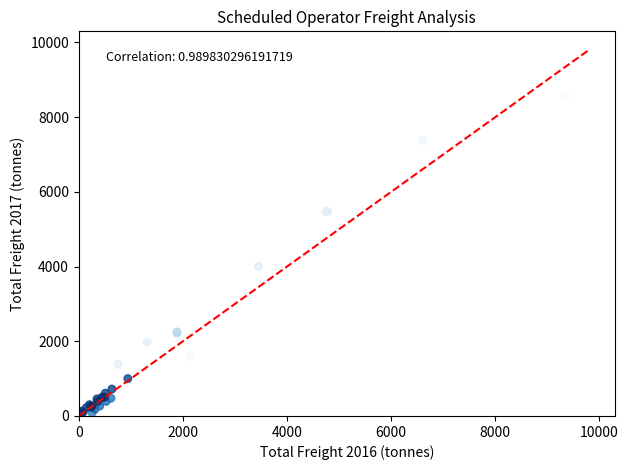

What Y value in the scatter plot is closest to 4290?

4005.1